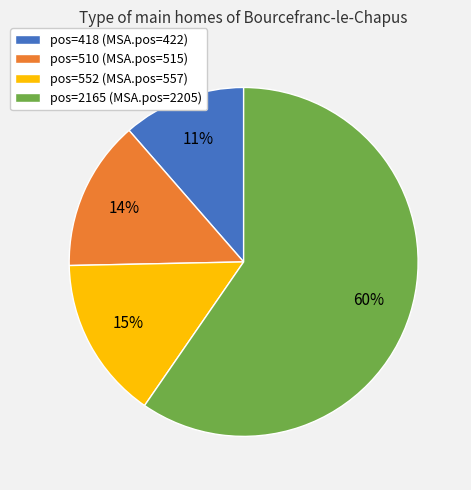

How many segments does this pie chart have?

4